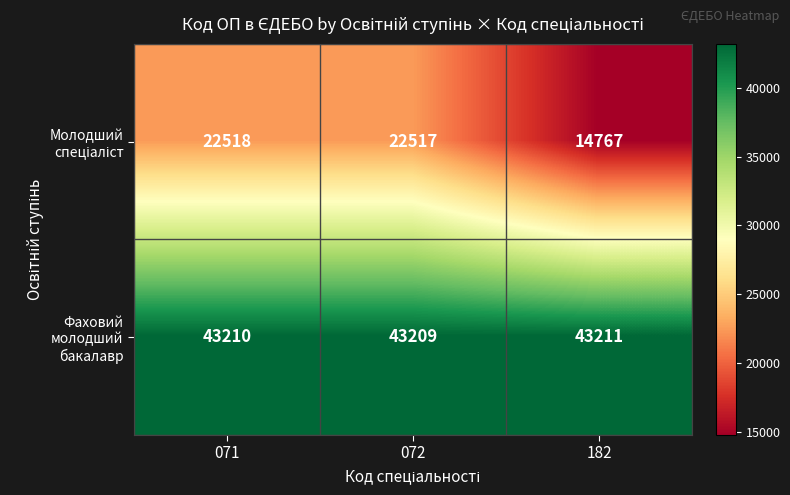

At which label is Фаховий молодший бакалавр closest to 43210?

071